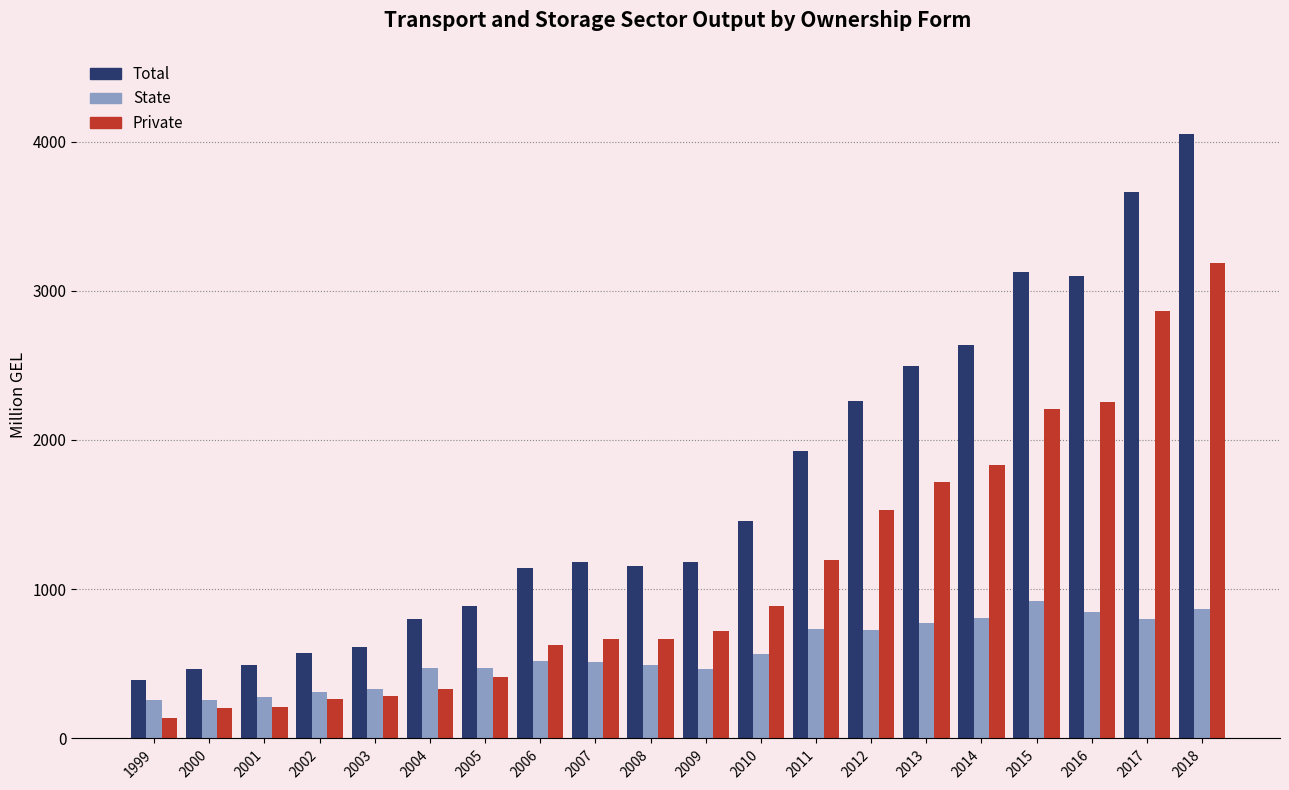

The State series shows 330.0 at 2003. True or false?

True